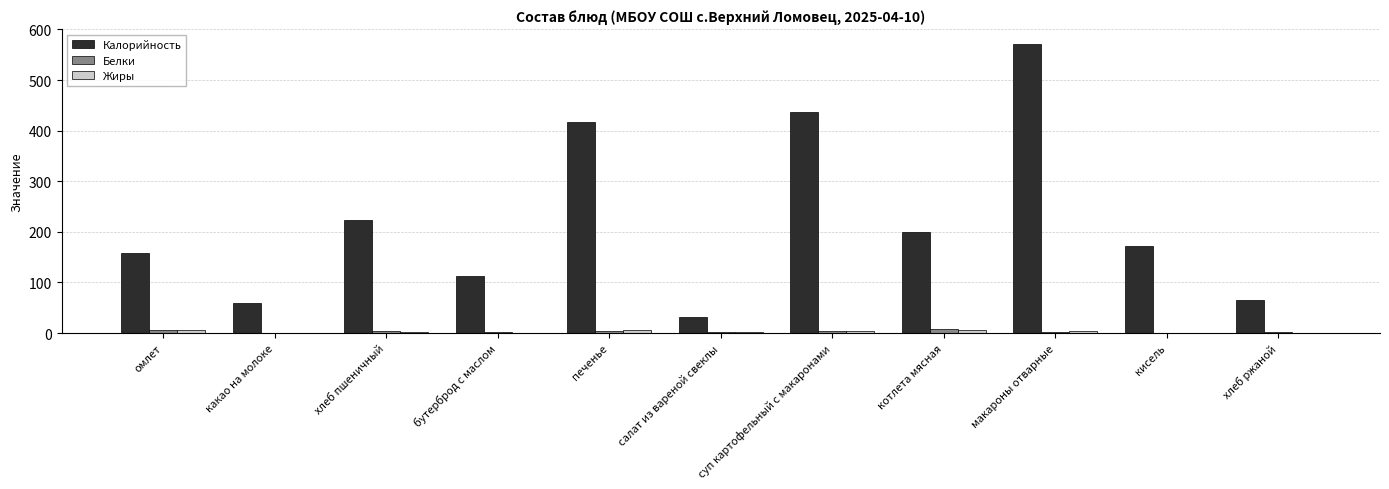

Which series has the widest spread of values?

Калорийность